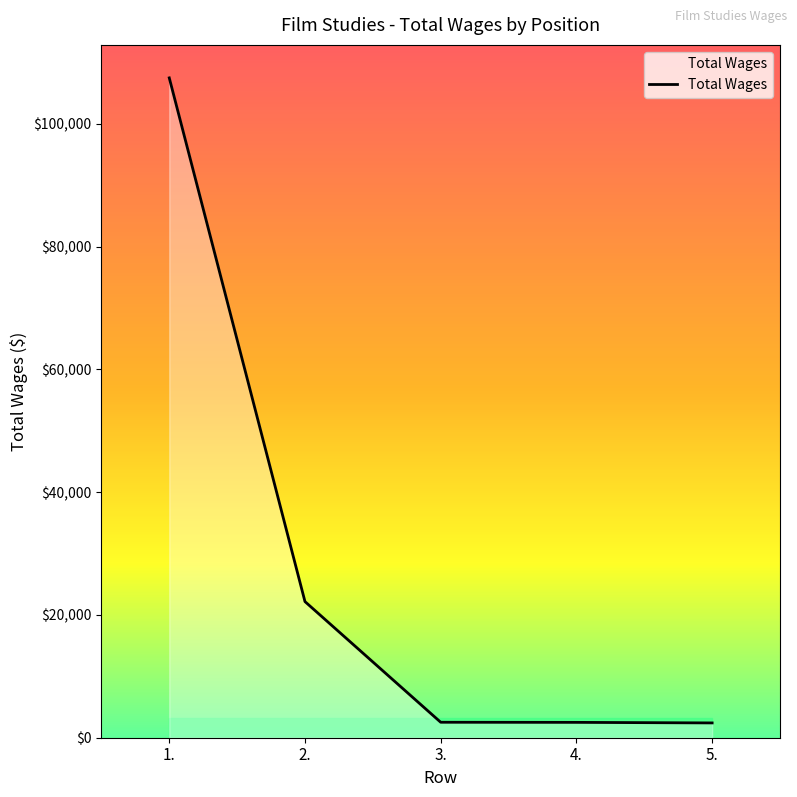

Is it true that the value at 2. is 22172?

True